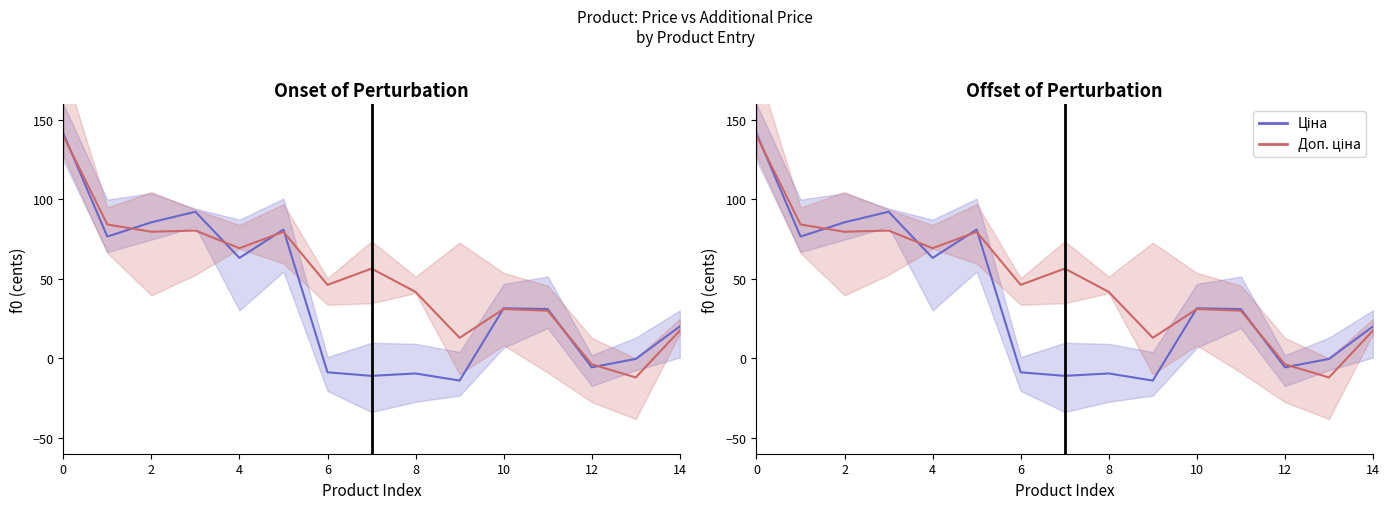

Is this an area chart (filled region under the line)?

No